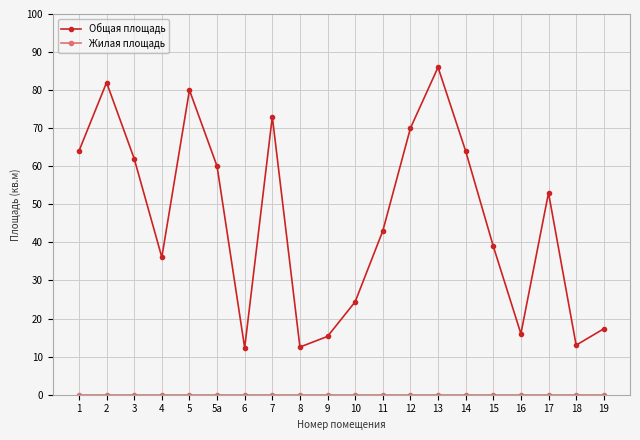

True or false: Общая площадь has a value of 26.1 at 15.

False